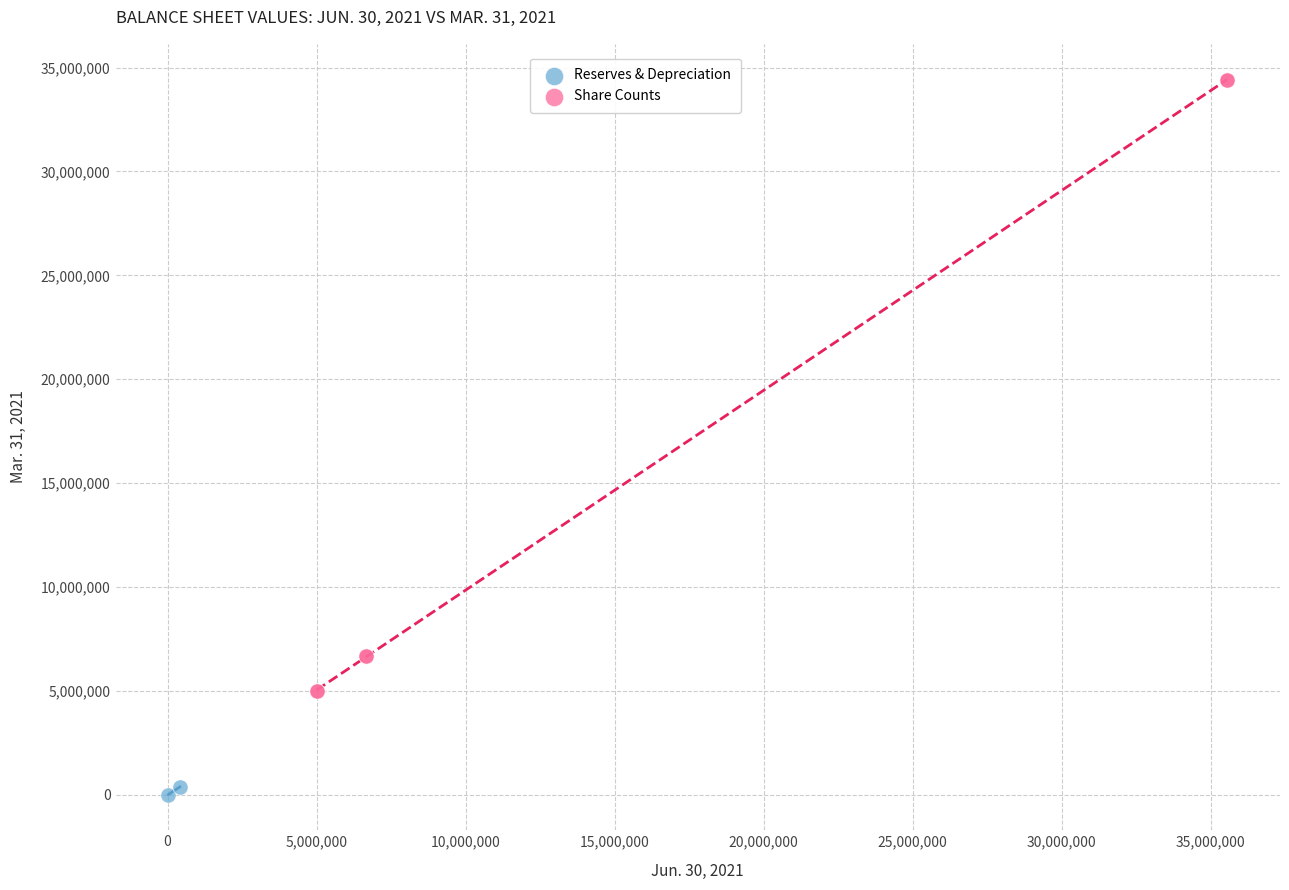

What are all the series names shown in the legend?

Reserves & Depreciation, Share Counts